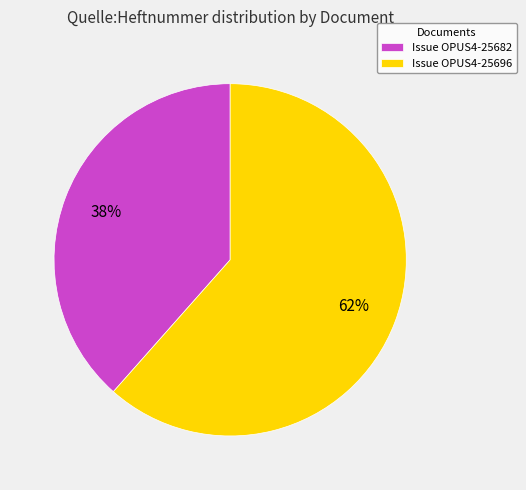

To the nearest percent, what portion does Issue OPUS4-25696 represent?

62%